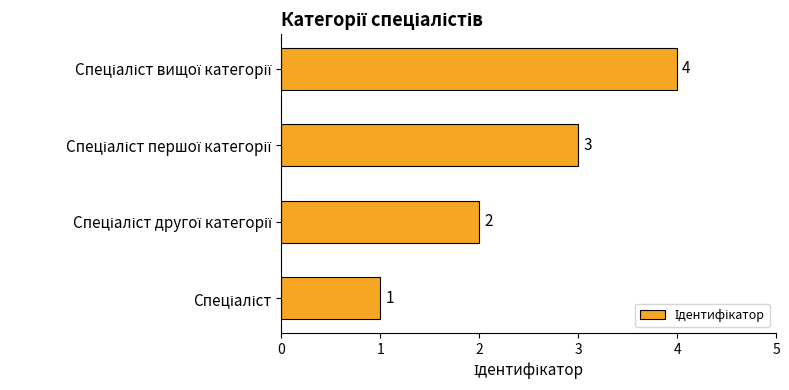

How many values are between 2 and 4?

3